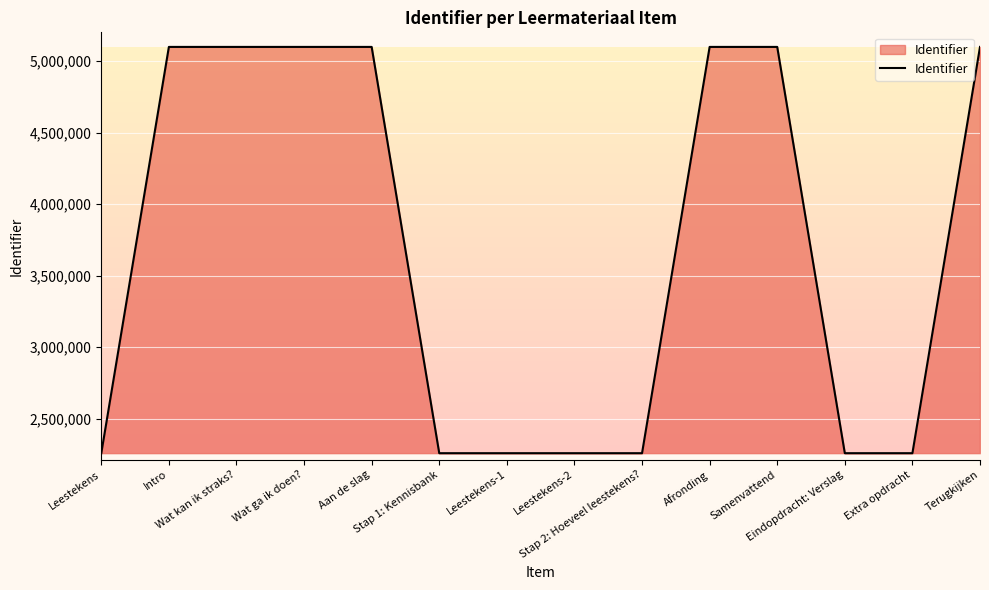

What is the minimum value shown in the chart?

2258580